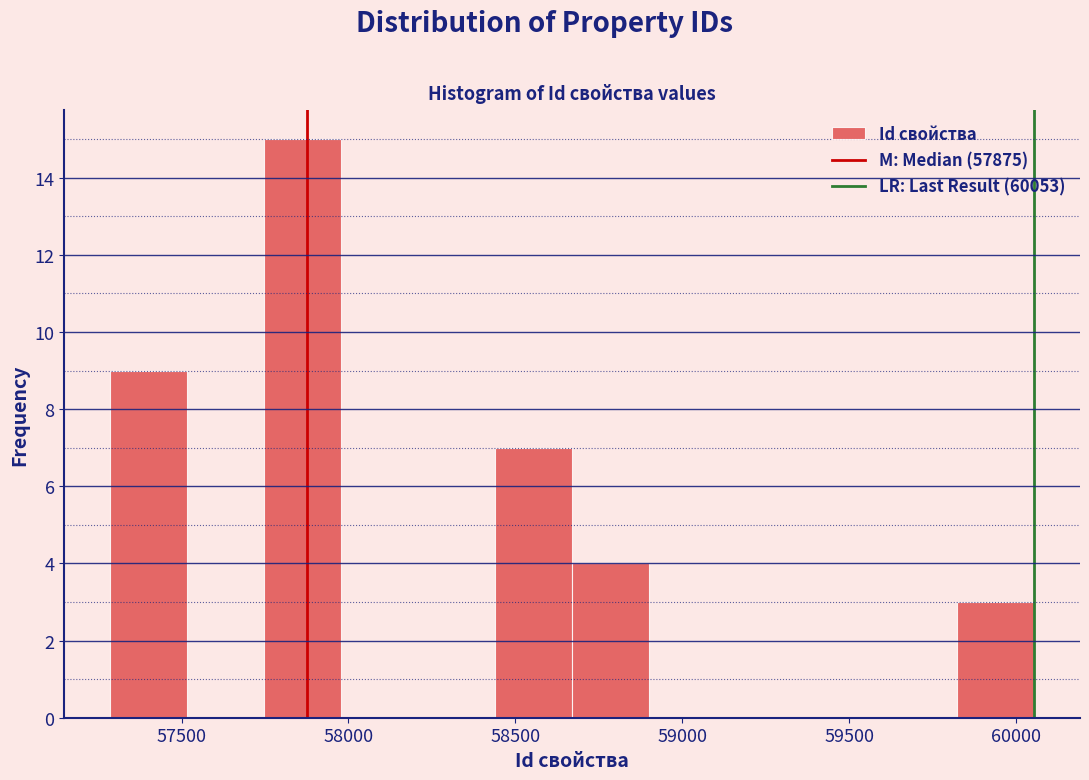

Which range on the x-axis has the tallest bar?

57750 to 58000